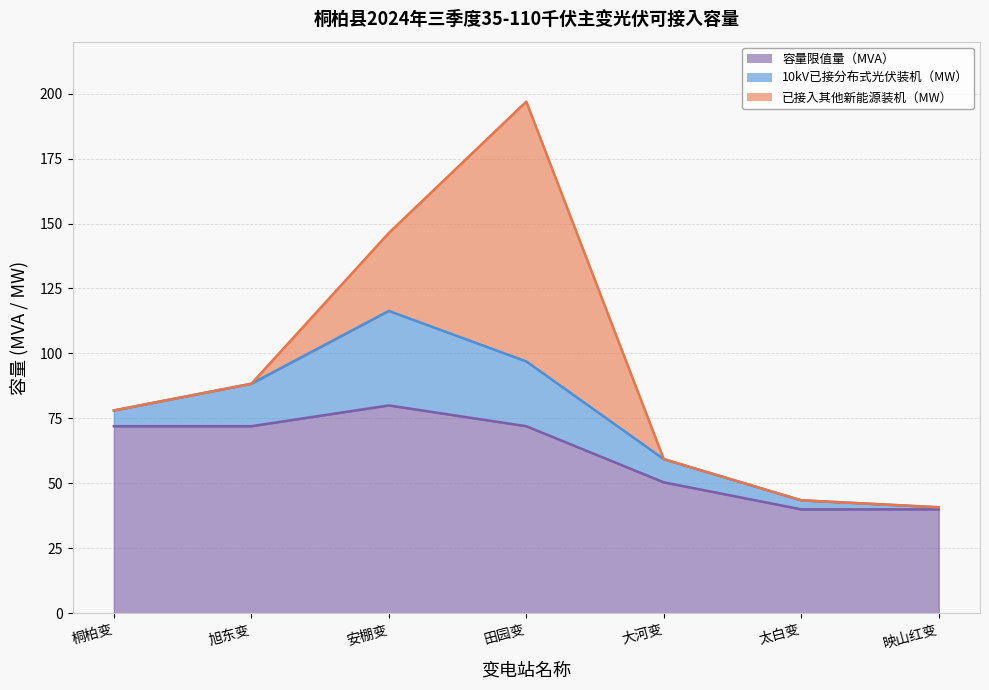

What is the total value across all series at 桐柏变?

78.1